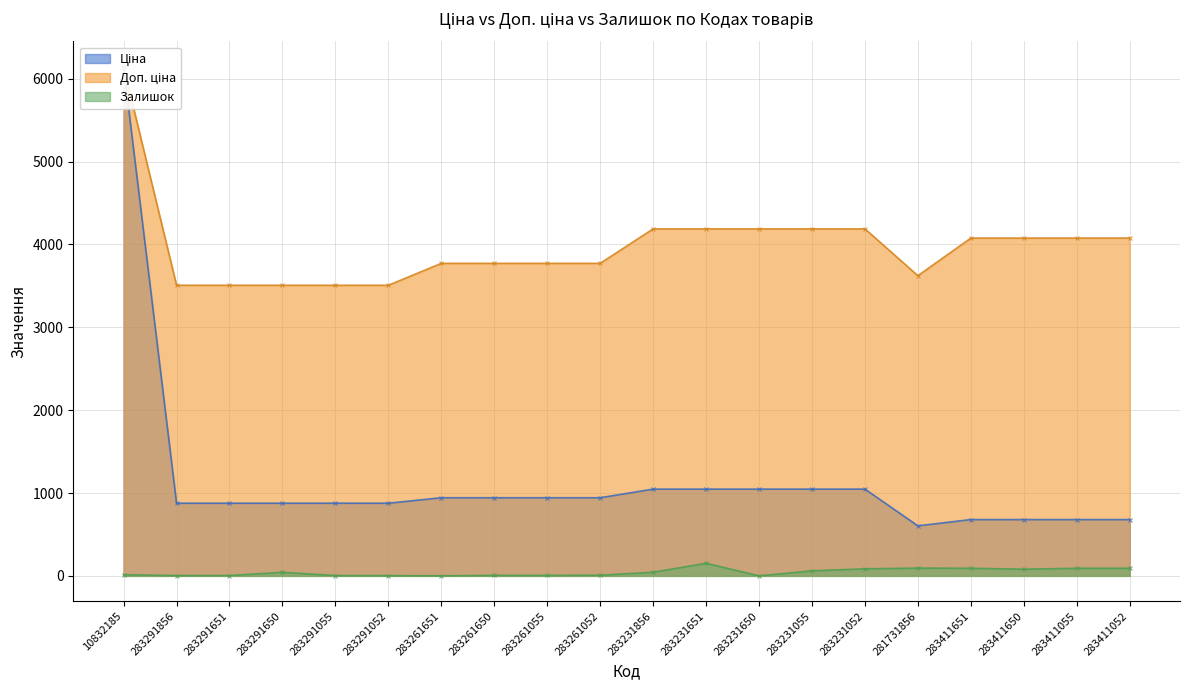

Which series has the widest spread of values?

Ціна